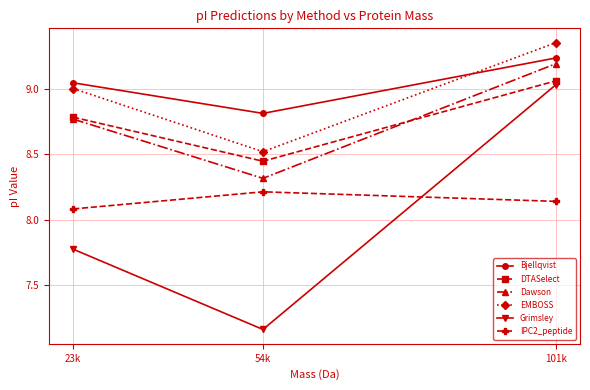

At which label is Dawson closest to 8?

54k